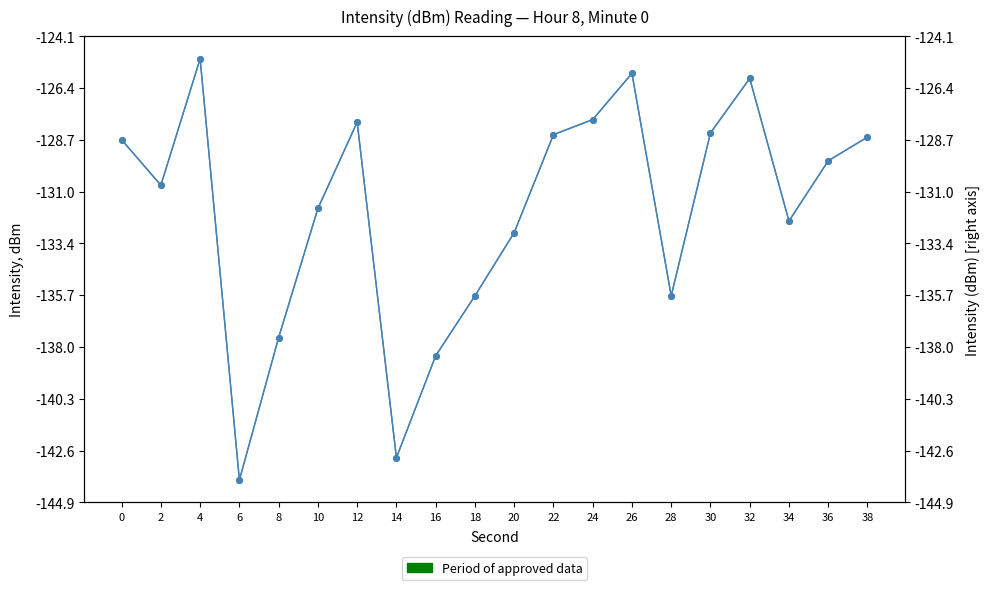

Which series changed the most between 20 and 24?

intensity(dBm)